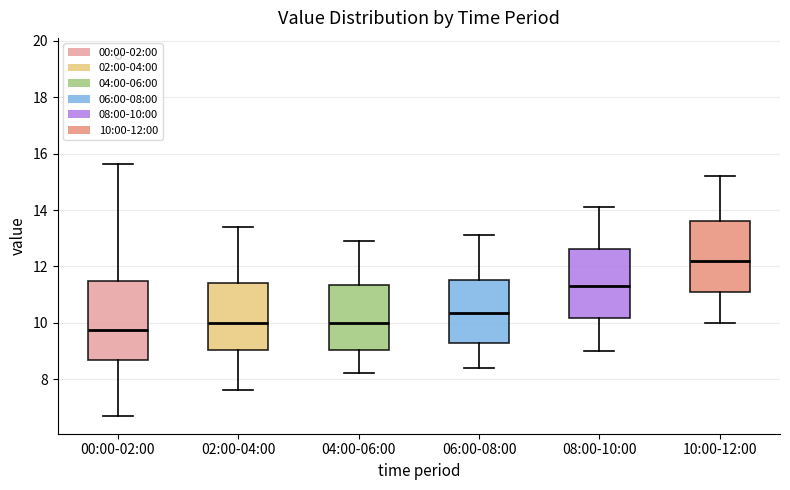

Which box is the tallest, from its lower edge to its upper edge?

00:00-02:00